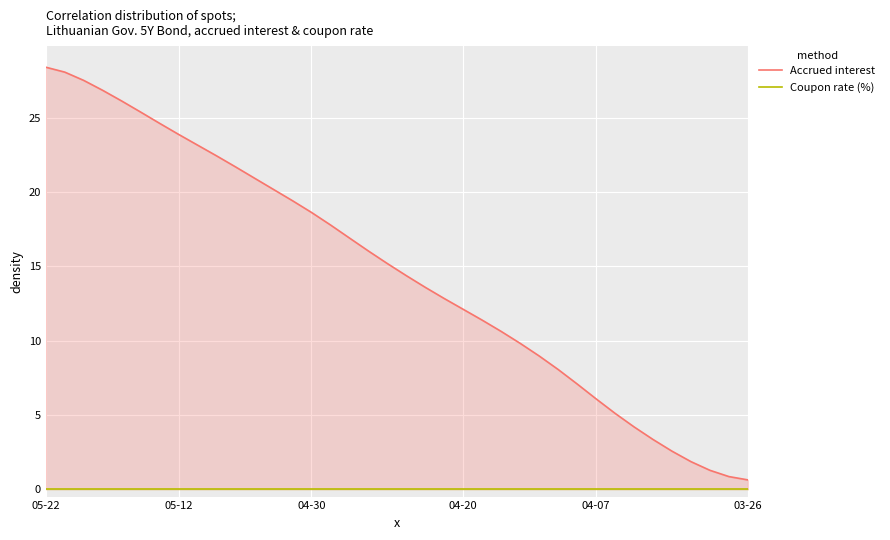

Rank the series by their average value, from lowest to highest.

Coupon rate (%), Accrued interest